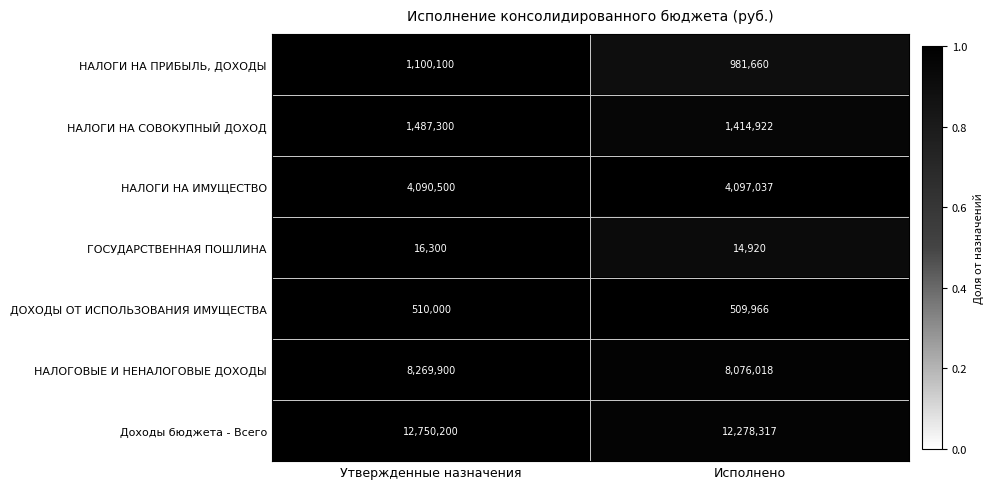

What value does the ГОСУДАРСТВЕННАЯ ПОШЛИНА series have at Утвержденные назначения, to the nearest 50?

16300